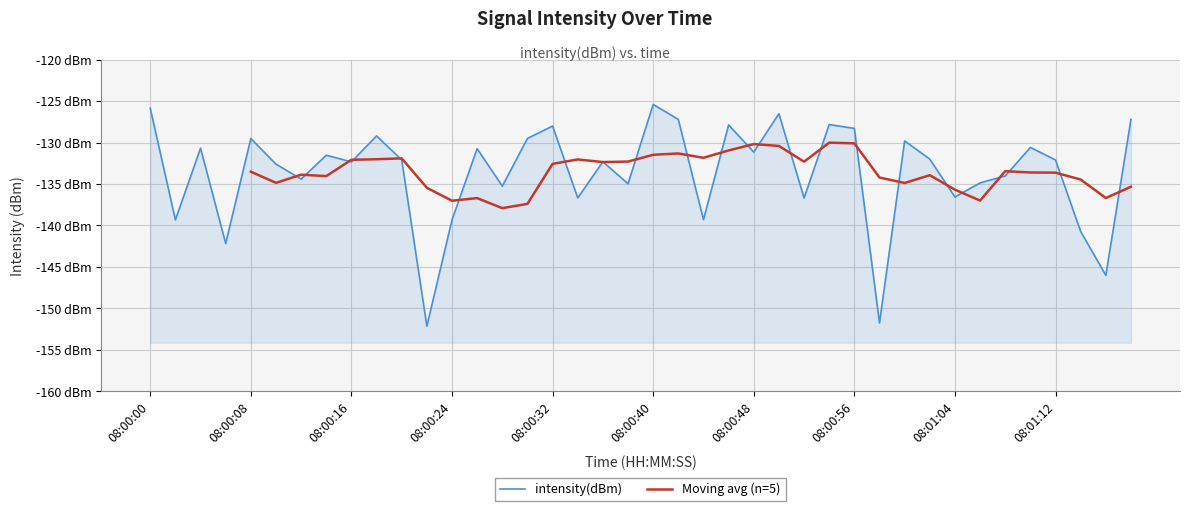

Count the number of categories in the chart.

40